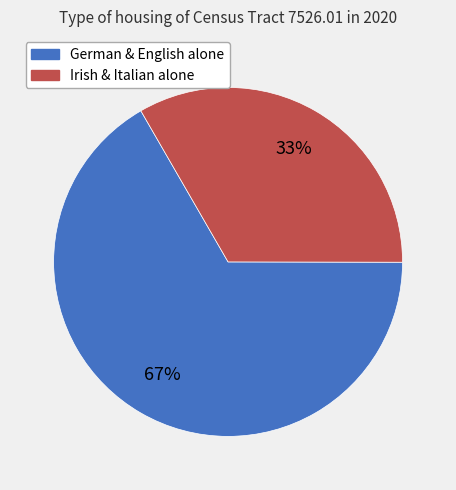

Is there a majority slice in this chart?

Yes